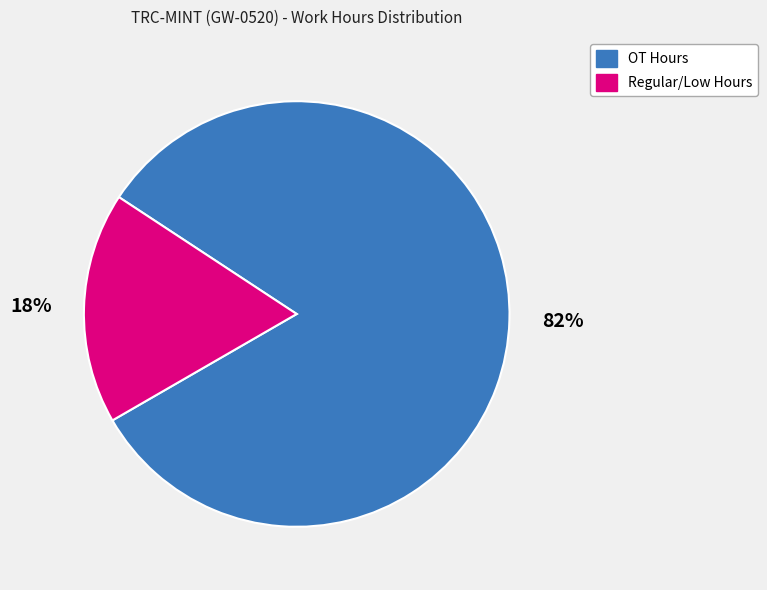

How many segments does this pie chart have?

2